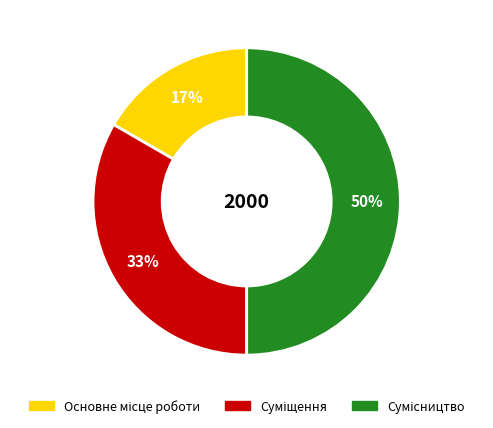

To the nearest percent, what is the average slice percentage?

33%